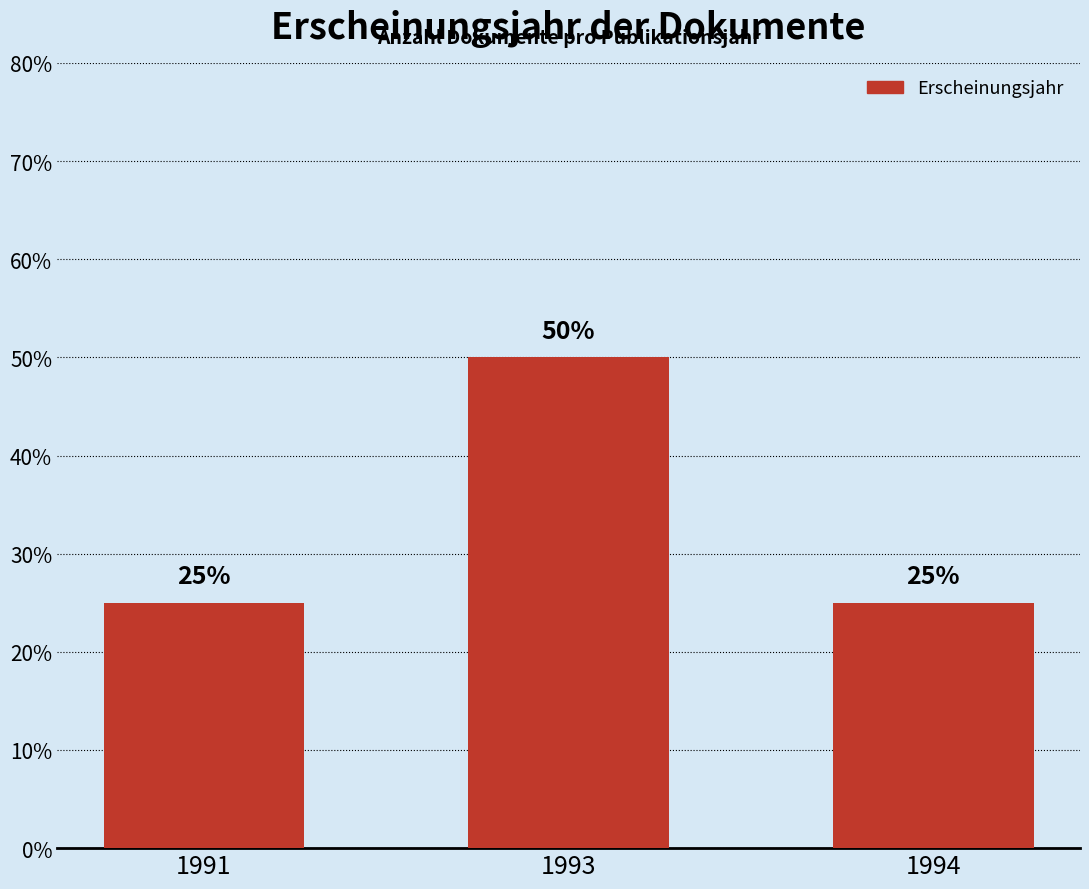

What is the value of the 3rd bar from the left?

25